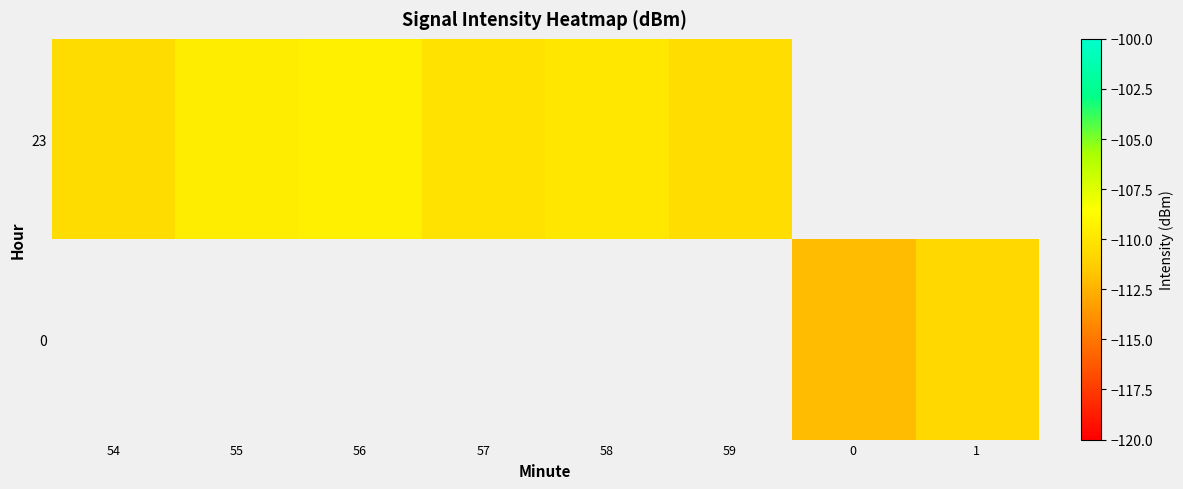

How many values in the 23 series are below -109?

6